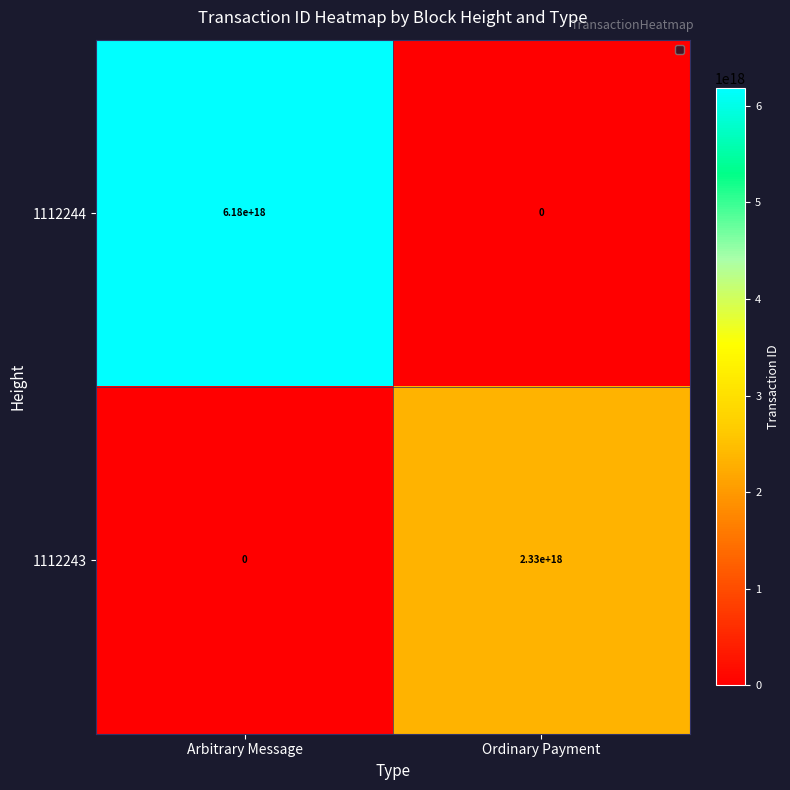

Is it true that 1112244 equals 0 at Ordinary Payment?

True